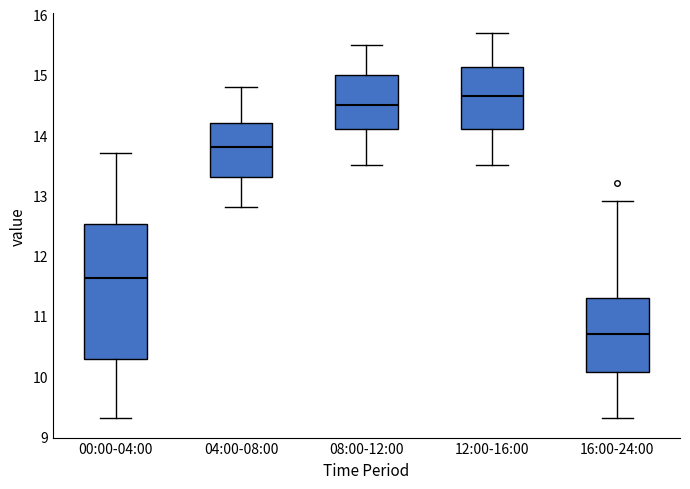

Where is the lower edge of the box for 16:00-24:00 on the y-axis? The values are not printed on the chart, so give them approximately, as read against the axis.

10.1